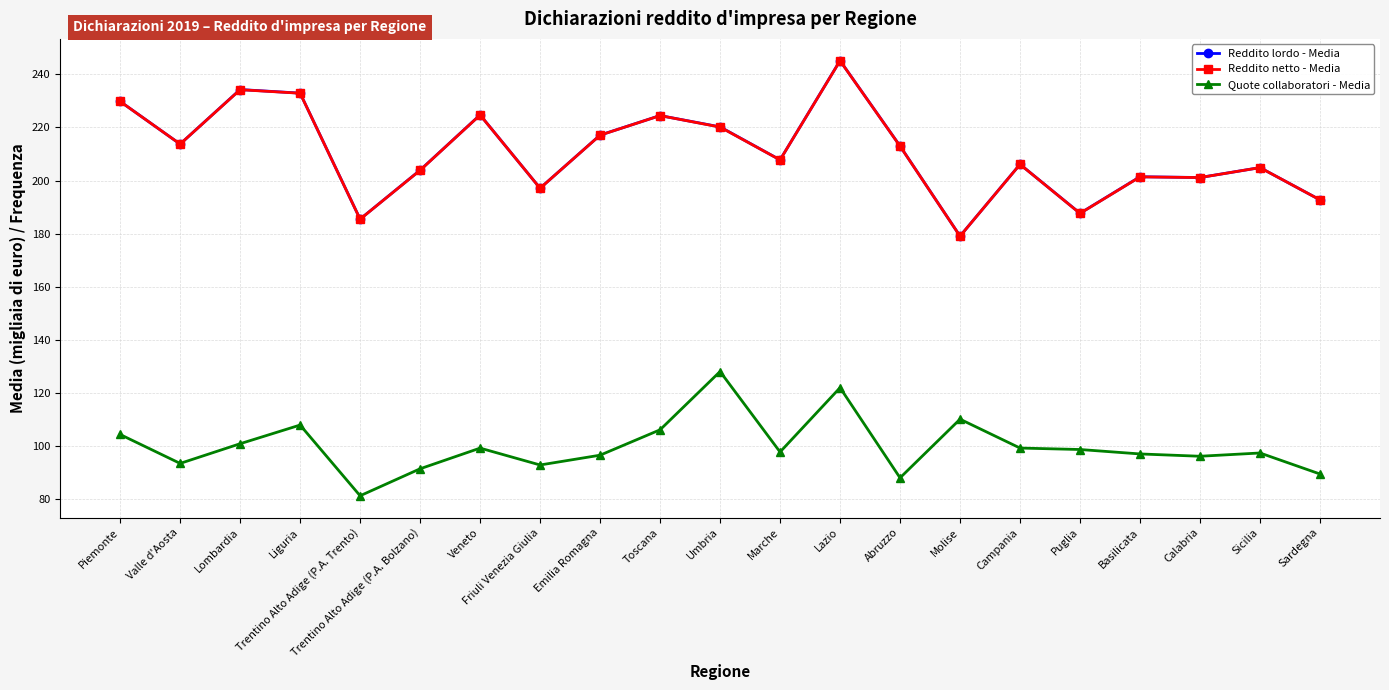

At which category is the sum across all series the highest?

Lazio